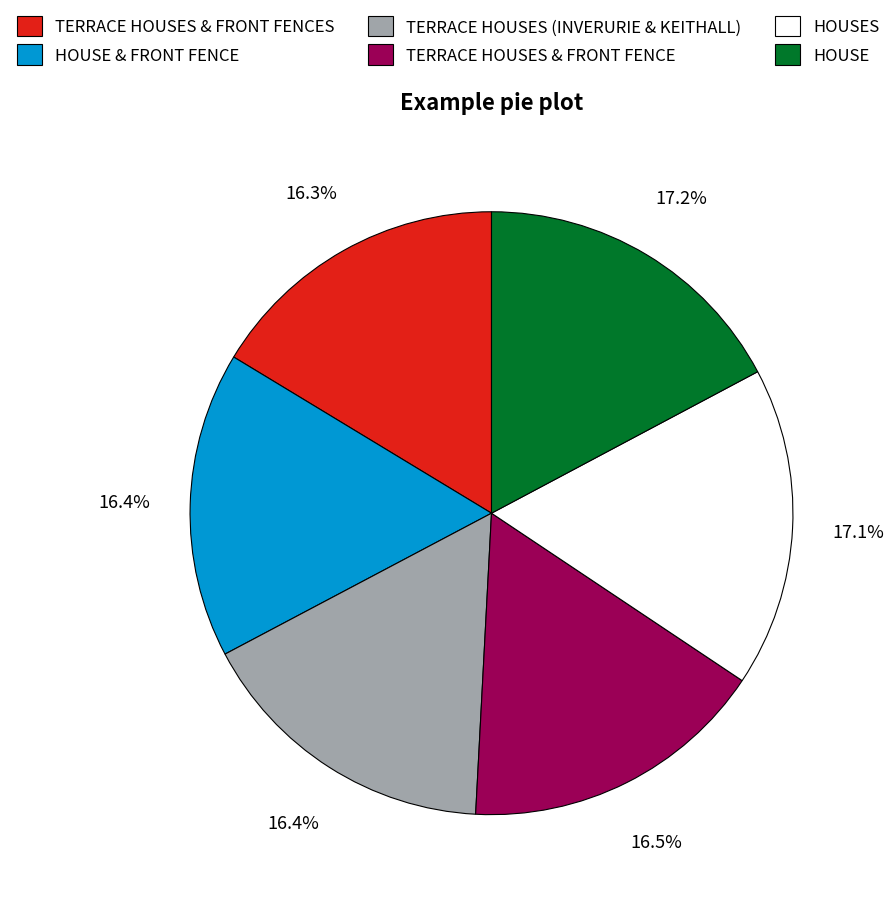

To the nearest percent, what is the average slice percentage?

17%